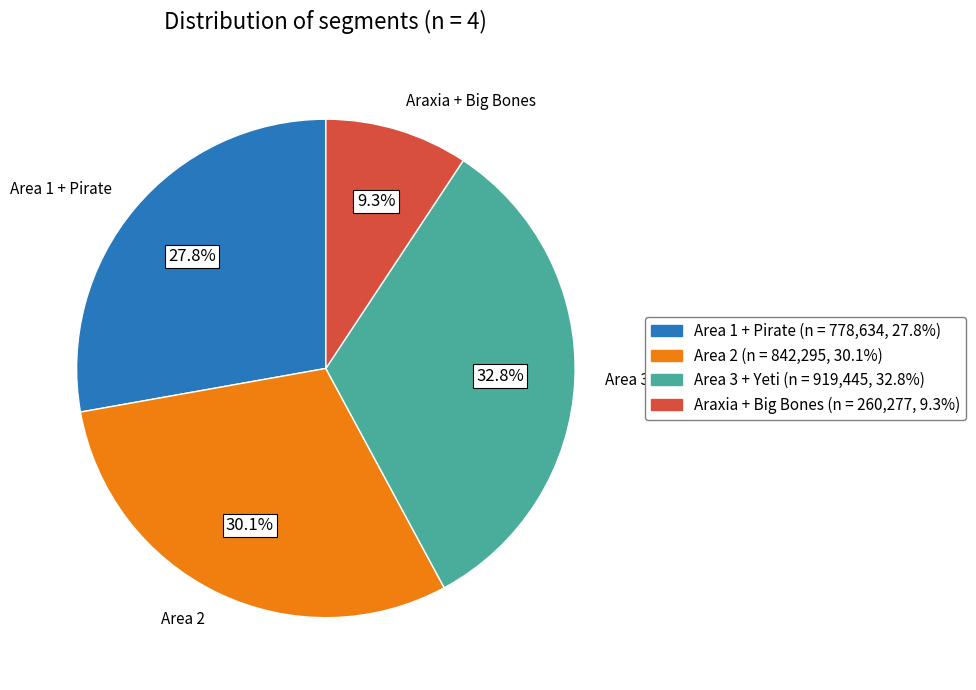

Does Araxia + Big Bones account for over 50% of the chart?

No